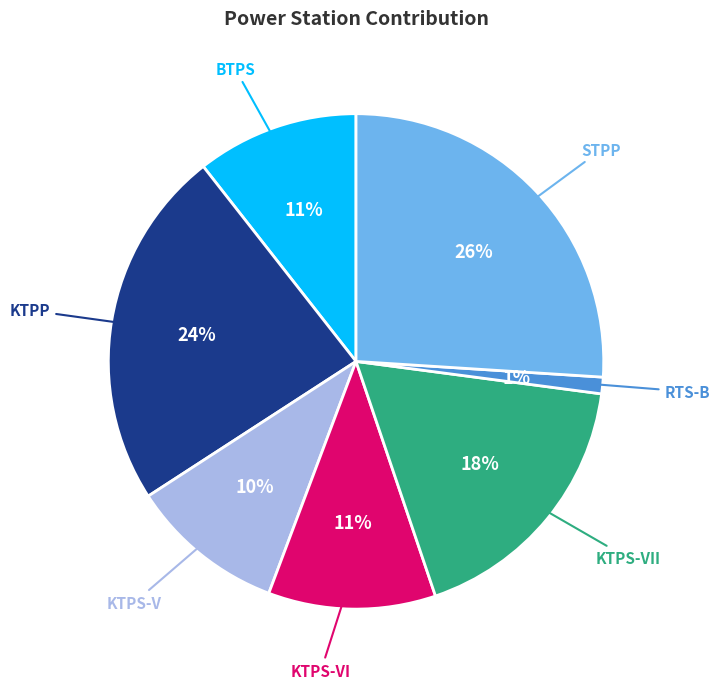

Combined, do RTS-B and STPP account for over 50%?

No